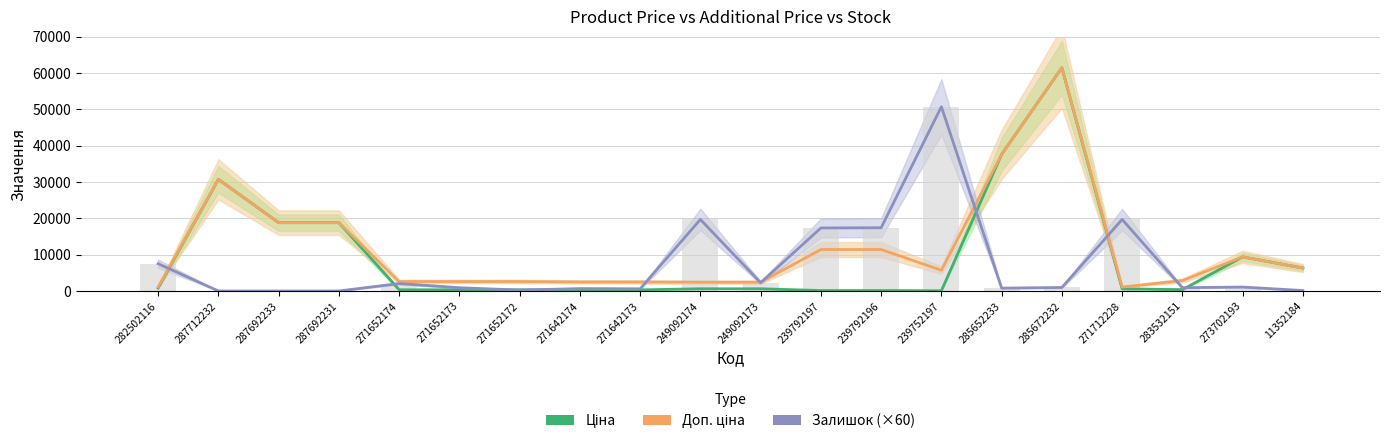

True or false: Доп. ціна has a value of 42739.2 at 287712232.

False